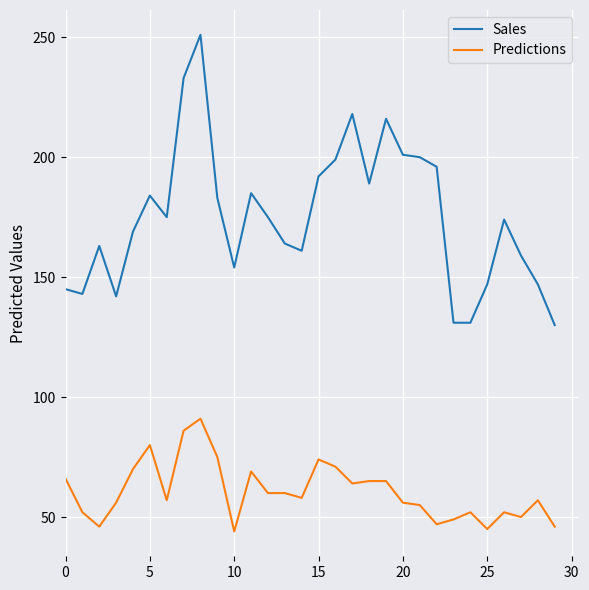

Reading left to right, what are all the values shown in this chart?

Sales: 145	143	163	142	169	184	175	233	251	183	154	185	175	164	161	192	199	218	189	216	201	200	196	131	131	147	174	159	147	130
Predictions: 66	52	46	56	70	80	57	86	91	75	44	69	60	60	58	74	71	64	65	65	56	55	47	49	52	45	52	50	57	46